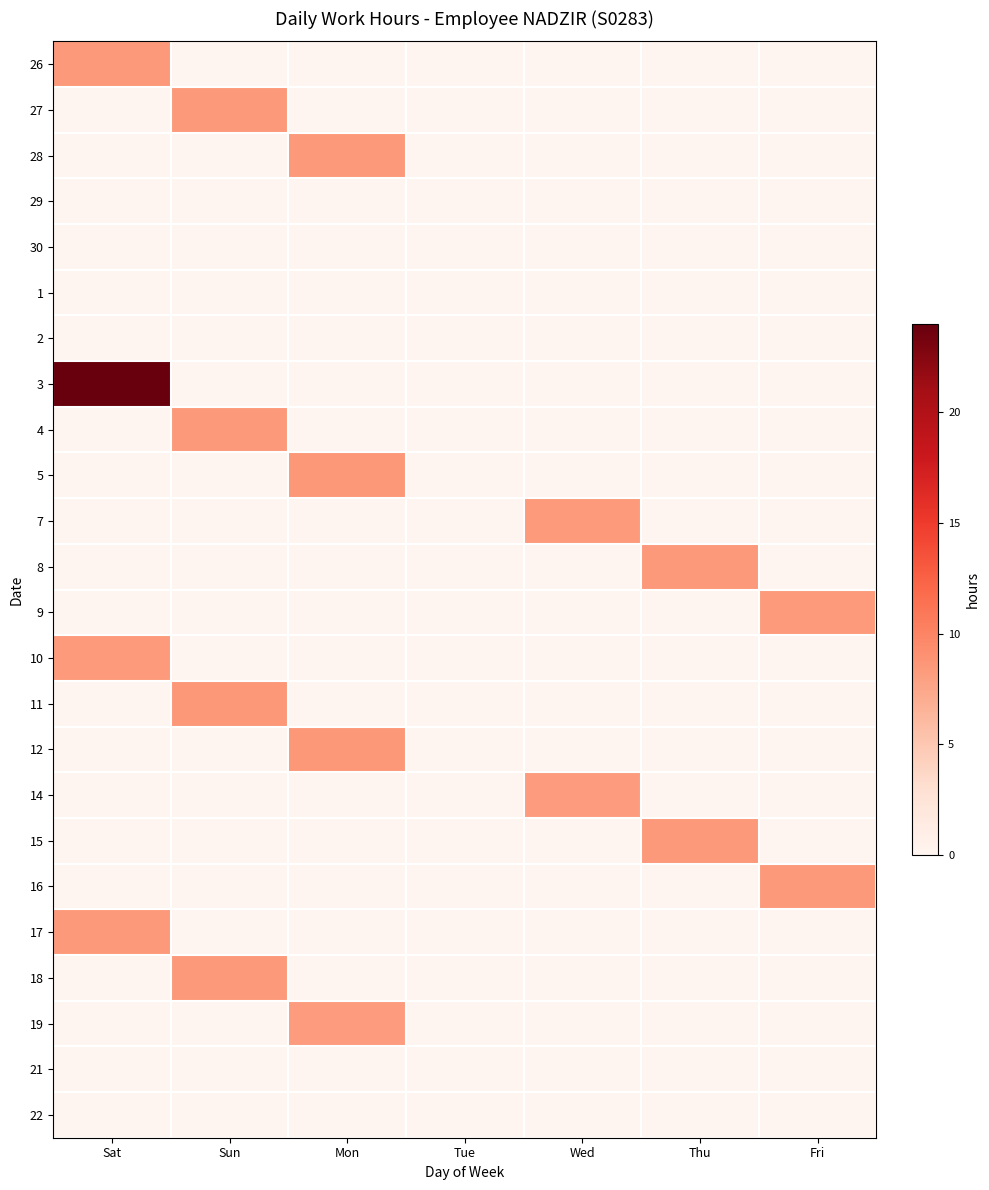

At which category is the sum across all series the highest?

Sat